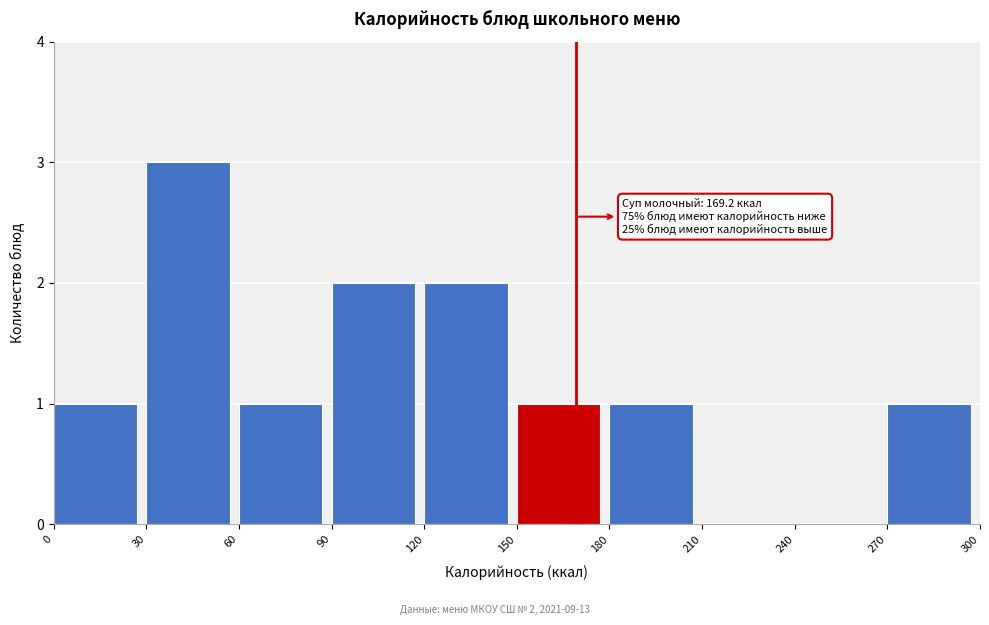

Which range on the x-axis has the tallest bar?

30 to 60